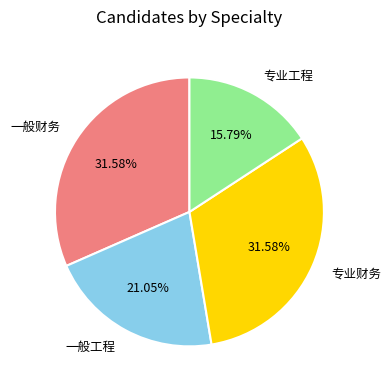

True or false: 专业财务 accounts for 32% of the total.

True